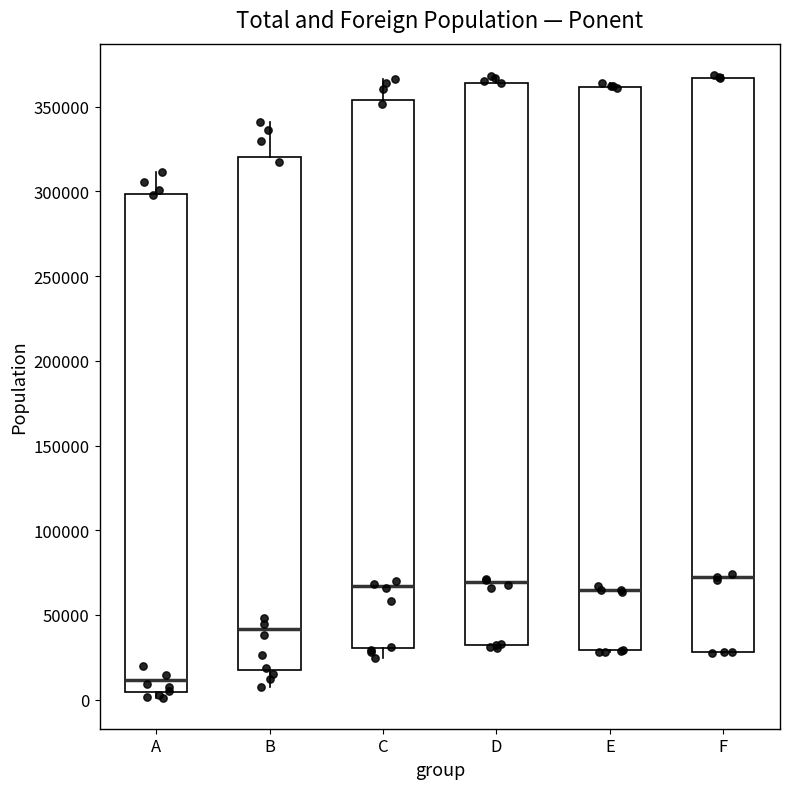

Reading left to right, read every box against the y-axis: the position of its median line, the range the box covers, and the ends of its whiskers. The values are not printed on the chart, so give them approximately, as read against the axis.

A: median 10000, box 5000 to 300000, whiskers 0 to 310000
B: median 40000, box 20000 to 320000, whiskers 5000 to 340000
C: median 65000, box 30000 to 355000, whiskers 25000 to 365000
D: median 70000, box 35000 to 365000, whiskers 30000 to 370000
E: median 65000, box 30000 to 360000, whiskers 30000 to 365000
F: median 70000, box 30000 to 365000, whiskers 30000 to 370000